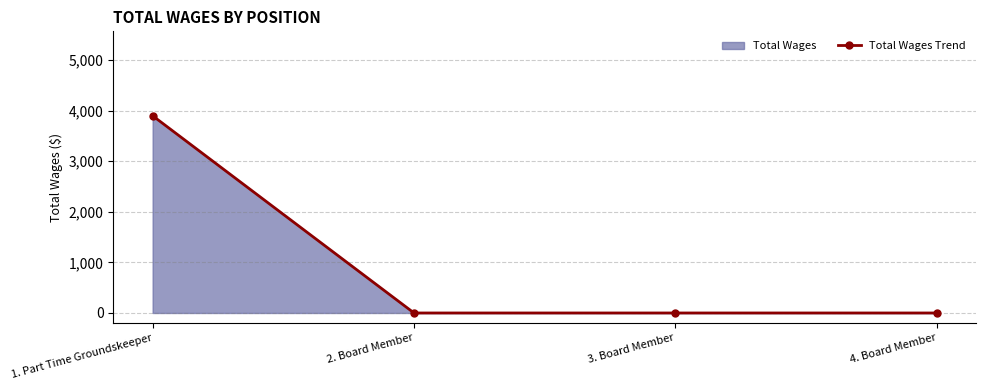

What is the label of the 3rd point from the left?

3. Board Member